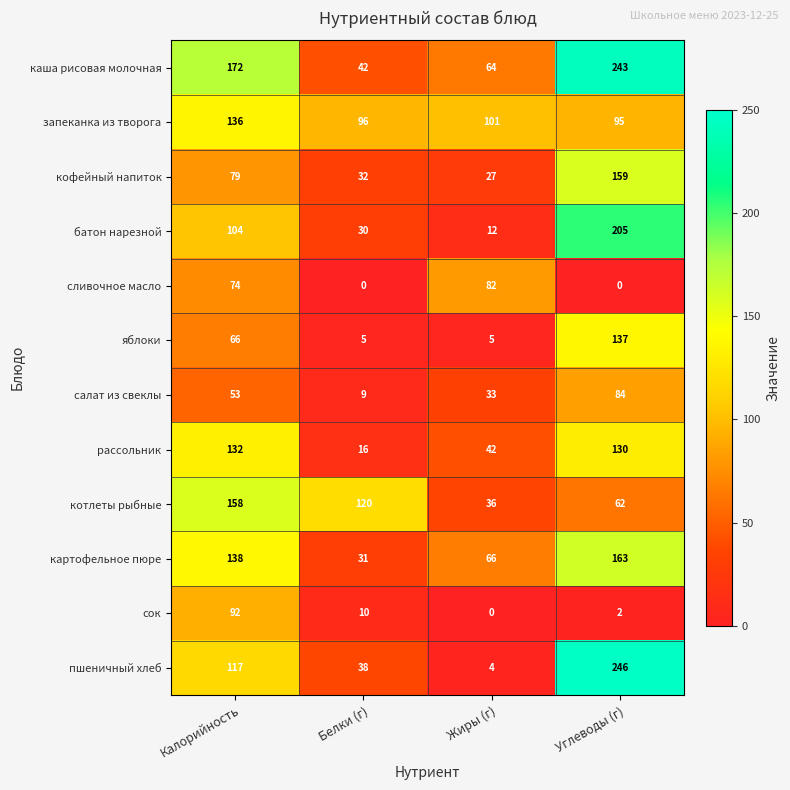

What is the lowest value of the батон нарезной series?

12